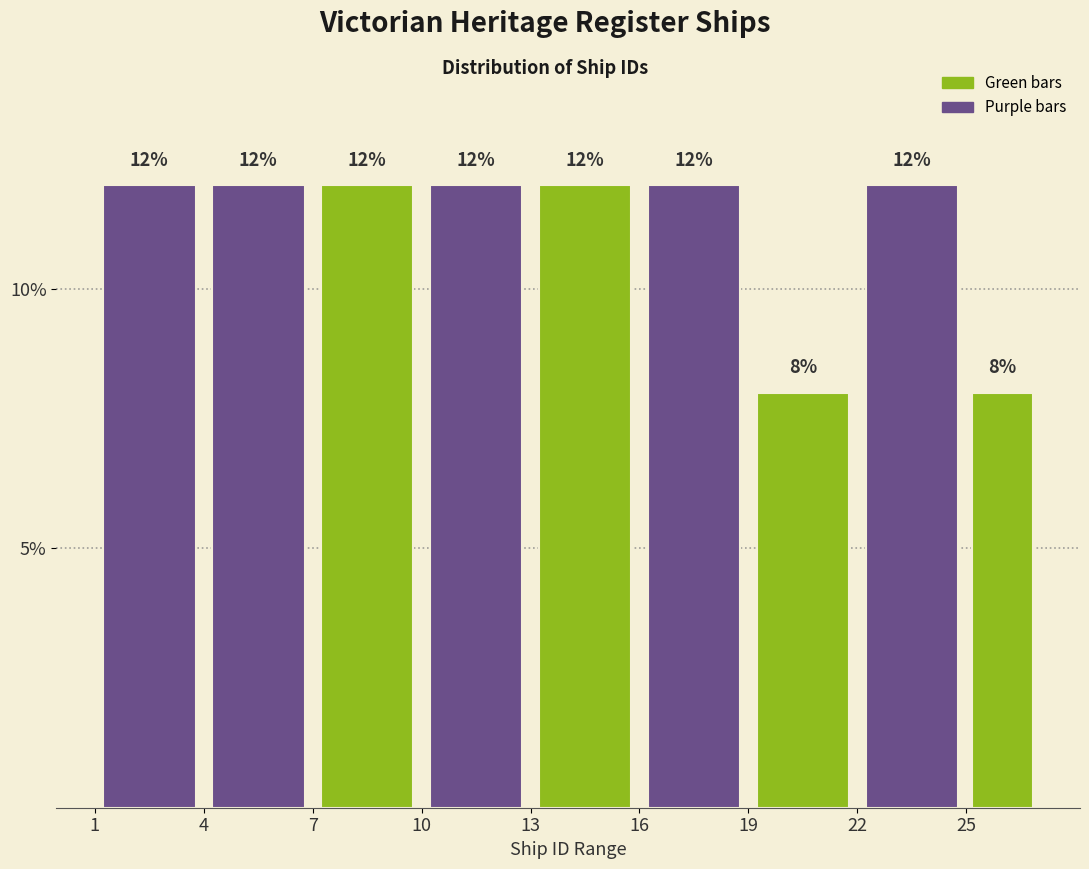

What is the height of the bar covering 16 to 19 on the x-axis?

12